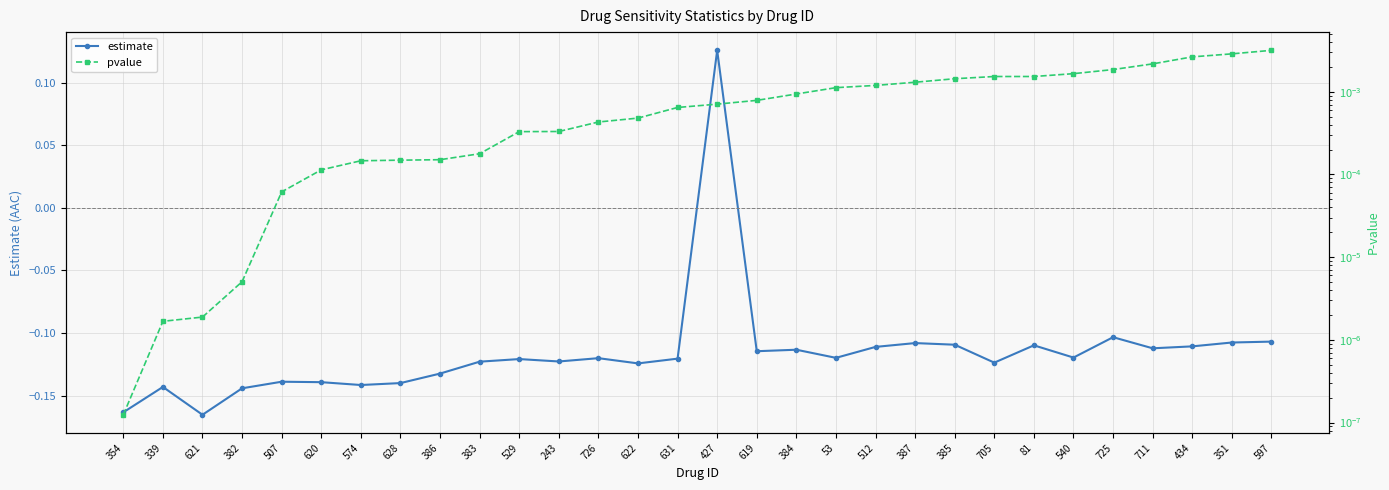

True or false: estimate has a value of -0.1 at 529.

True